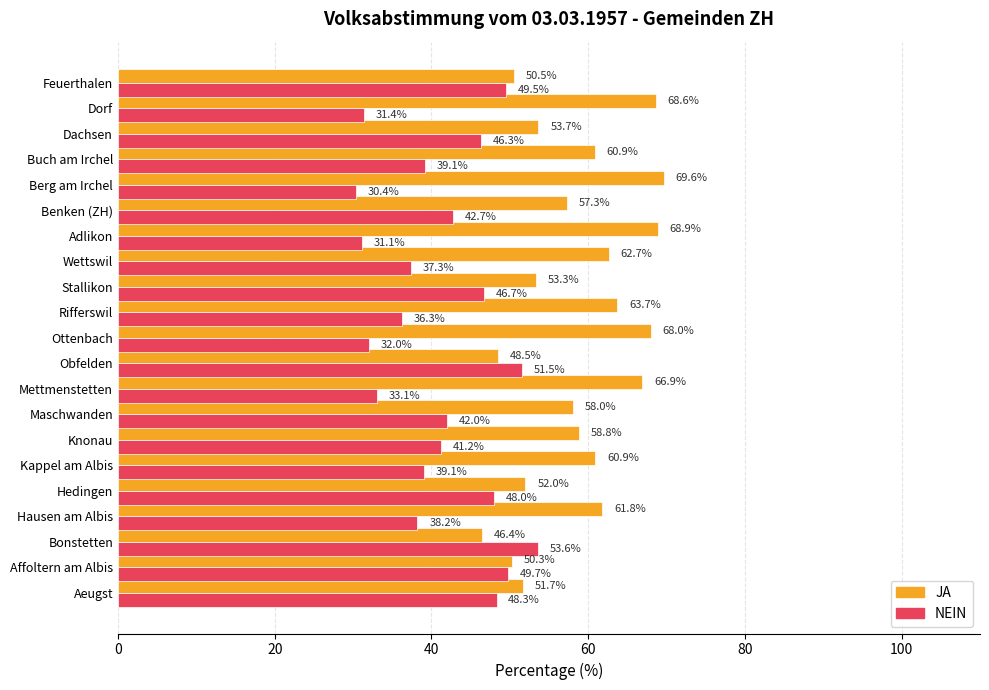

What is the difference between the second highest and second lowest values in the JA series?

20.4